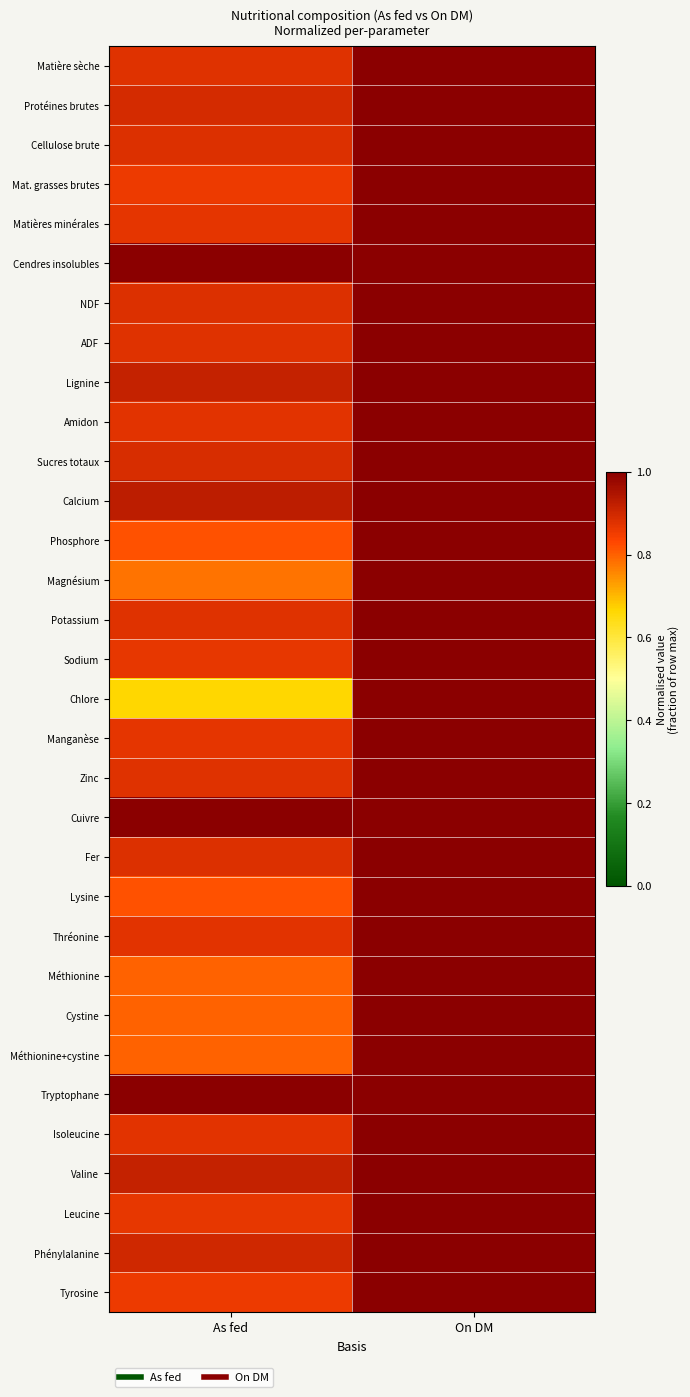

Which series changed the most between As fed and On DM?

Chlore